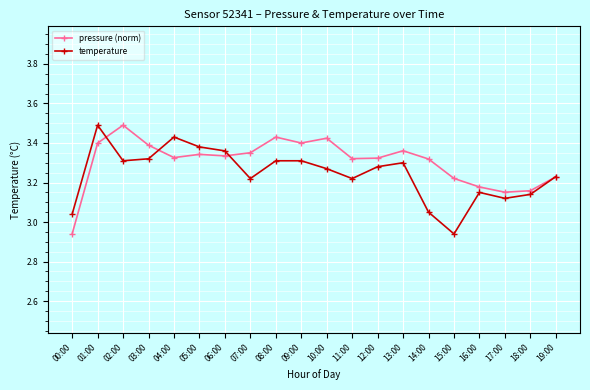

The temperature series shows 5.3 at 19:00. True or false?

False